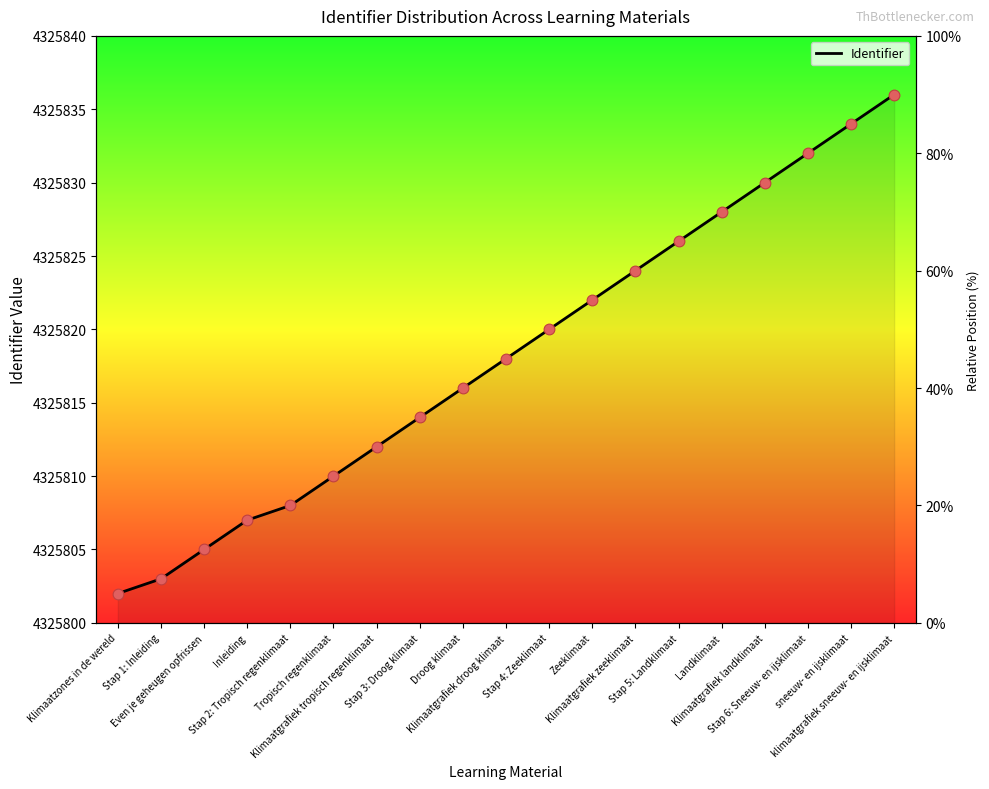

Between Zeeklimaat and Droog klimaat, which is larger?

Zeeklimaat